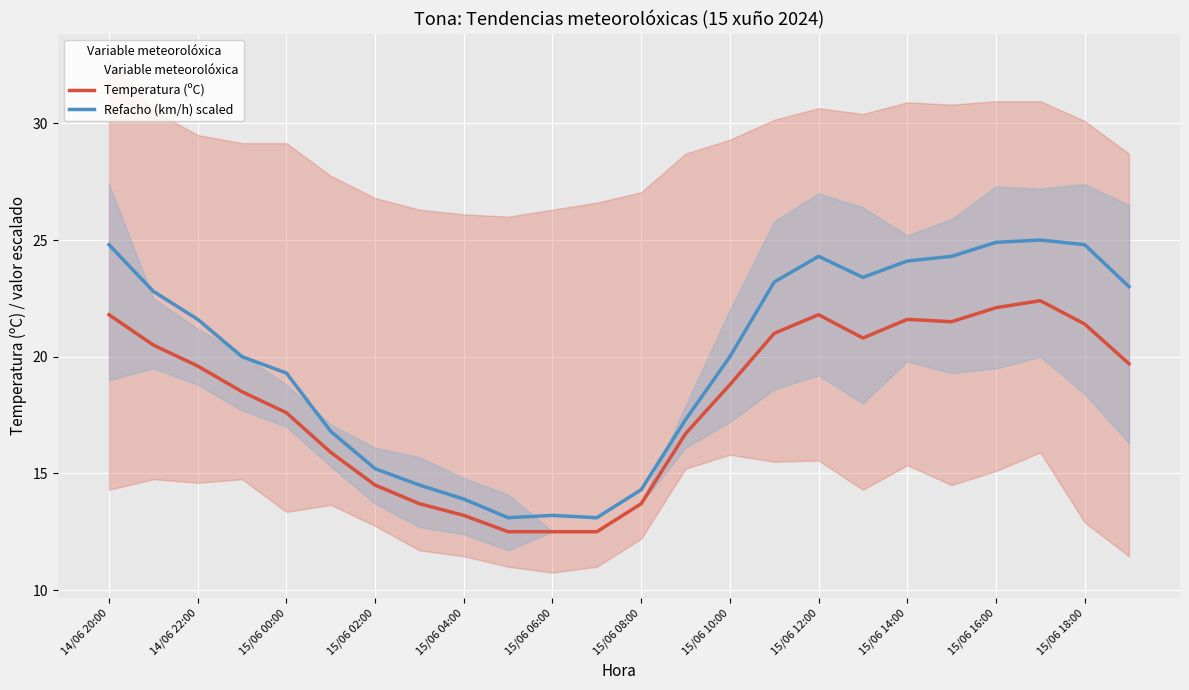

Rank the series by their average value, from lowest to highest.

Temperatura (ºC), Refacho (km/h) scaled